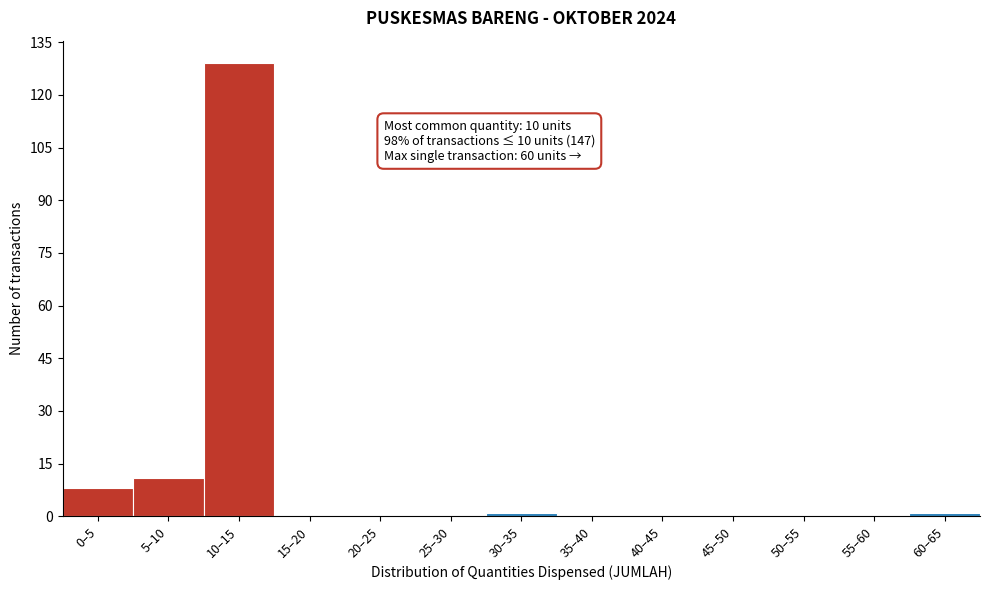

Reading left to right, what are all the values shown in this chart?

0–5=8	5–10=11	10–15=129	15–20=0	20–25=0	25–30=0	30–35=1	35–40=0	40–45=0	45–50=0	50–55=0	55–60=0	60–65=1